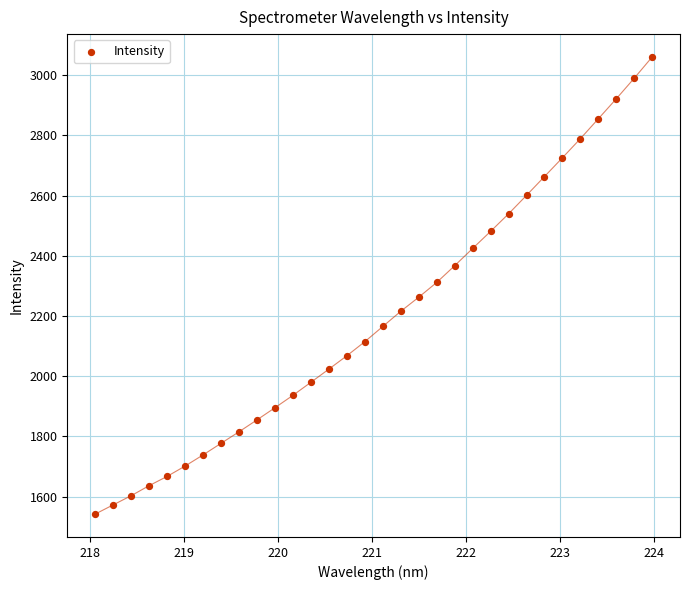

What is the range of Y values (max minus min)?

1518.4